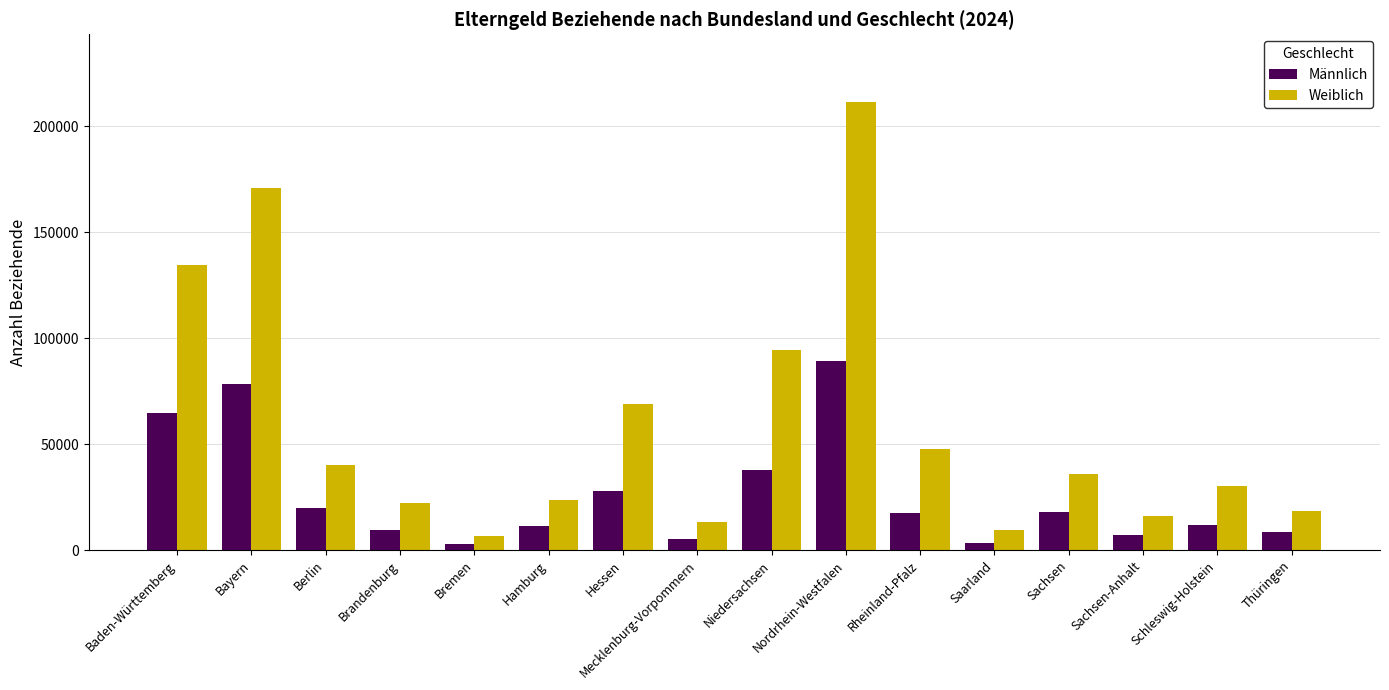

What are all the series names shown in the legend?

Männlich, Weiblich